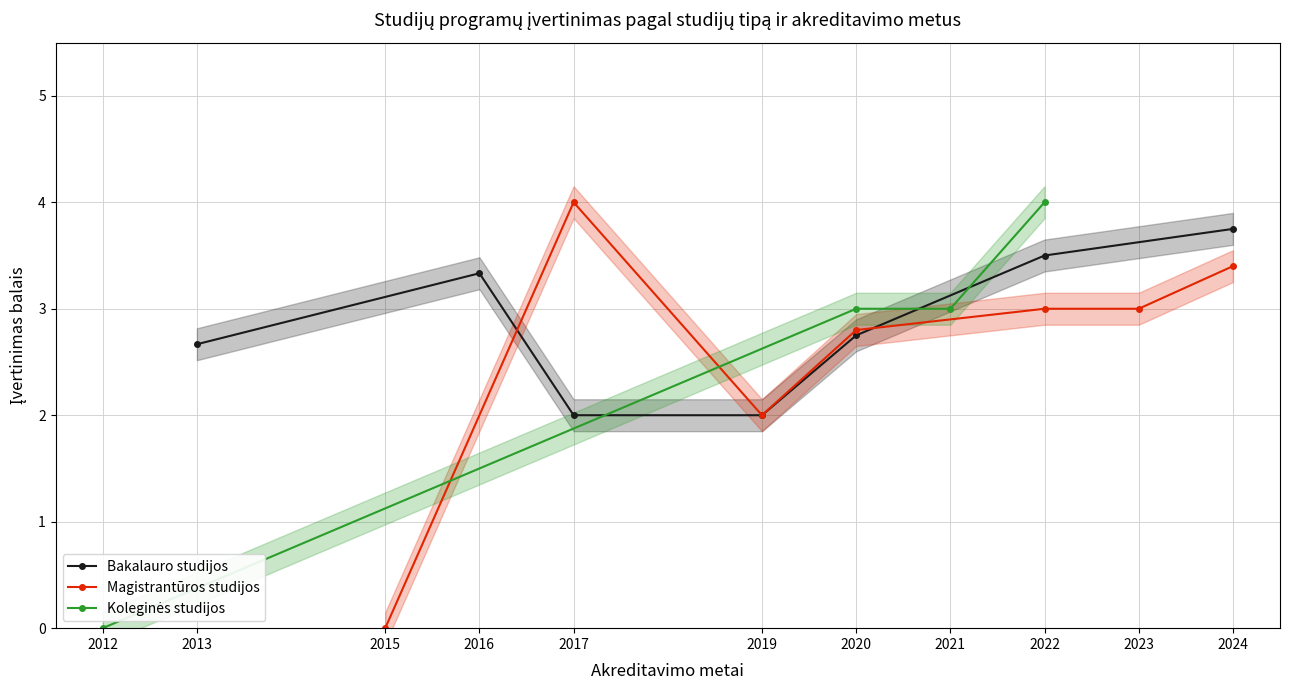

At which label does Bakalauro studijos reach its peak?

2024